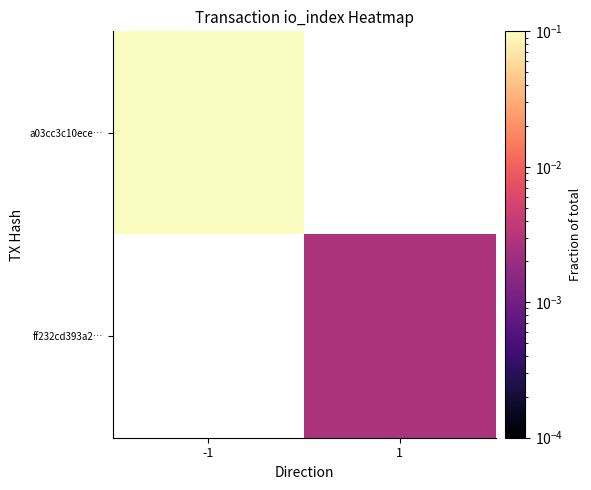

What is the highest value of the a03cc3c10ece… series?

0.1